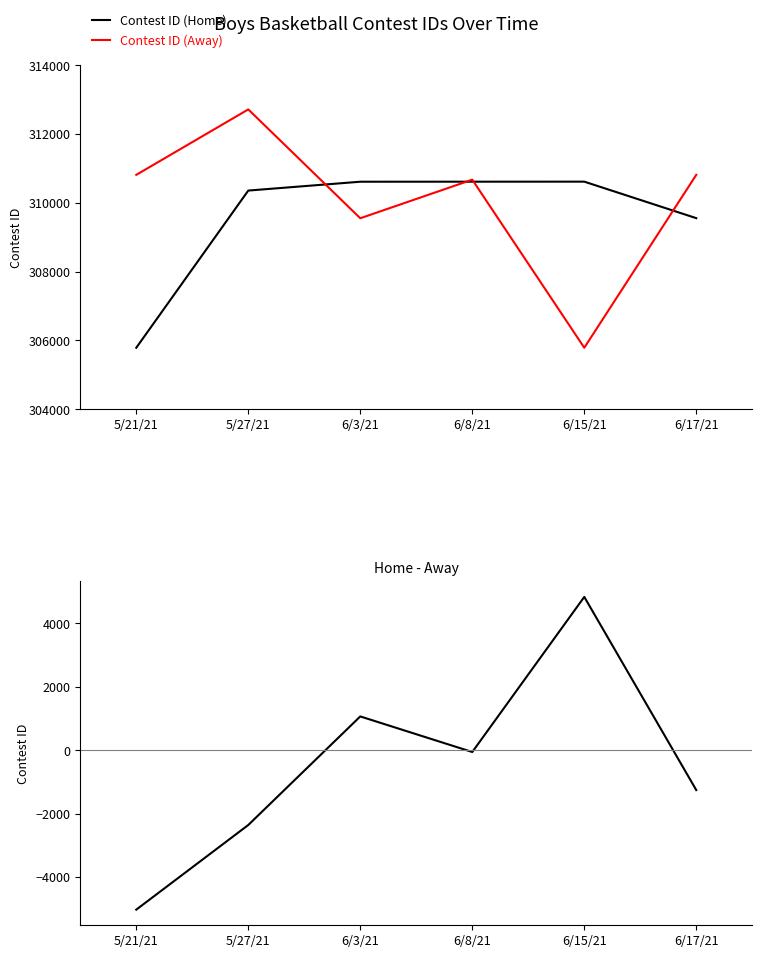

What is the approximate value of Contest ID (Away) at 6/3/21?

309553